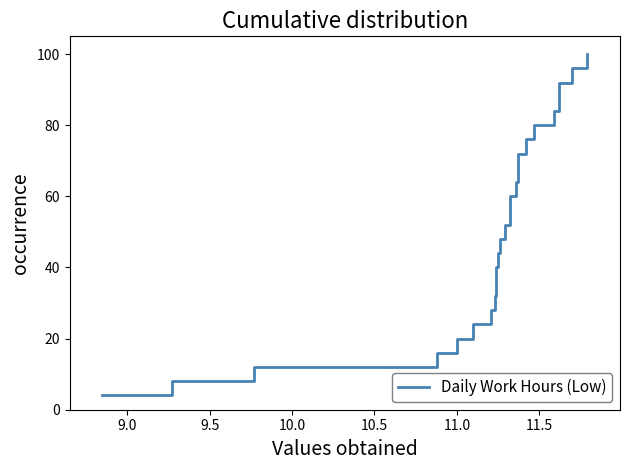

What is the value of the 12th point from the left?

48.0